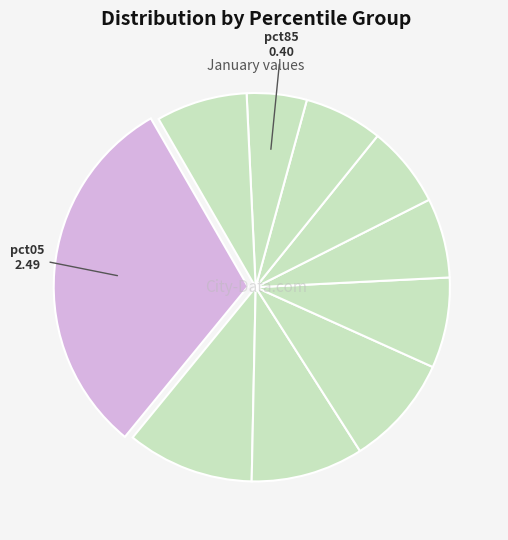

Rank the categories by value from highest to lowest.

pct05, pct15, pct25, pct35, pct95, pct45, pct65, pct55, pct75, pct85